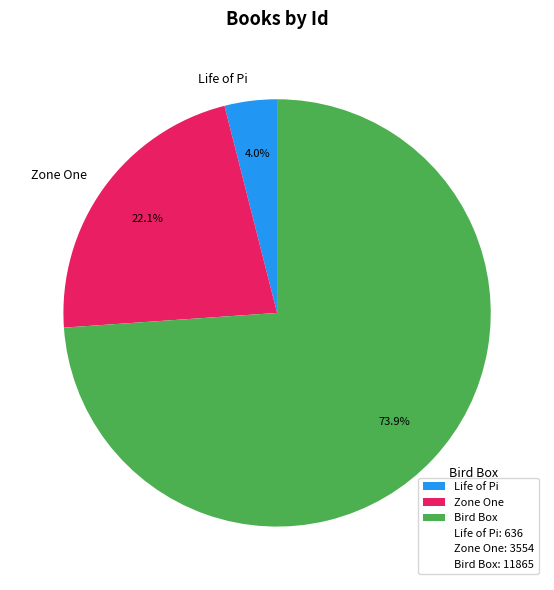

To the nearest percent, what is the average slice percentage?

33%